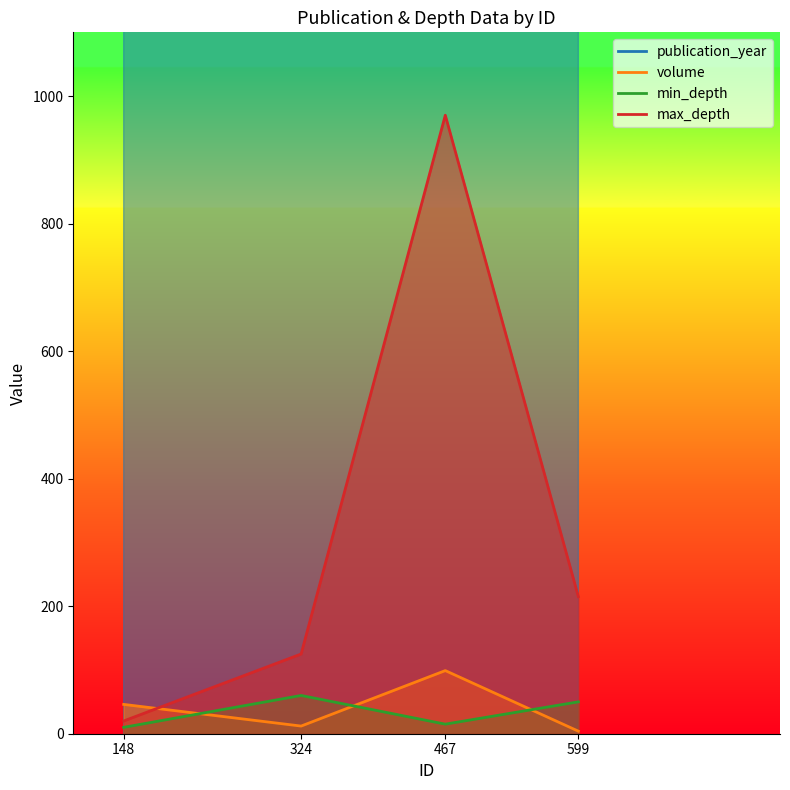

What is the sum of all publication_year values?

8011